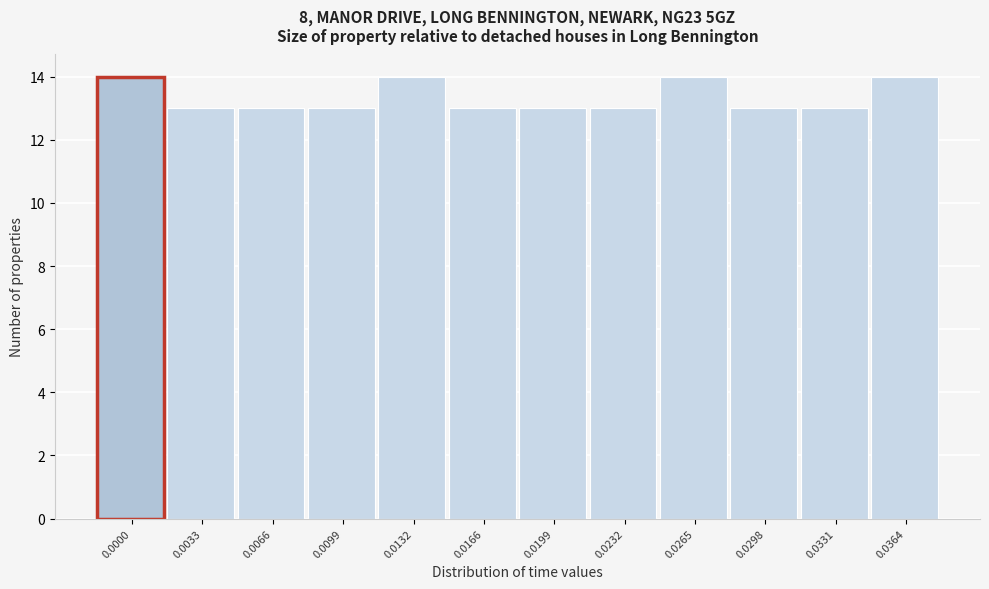

Reading left to right, what are all the values shown in this chart?

0.0000=14	0.0033=13	0.0066=13	0.0099=13	0.0132=14	0.0166=13	0.0199=13	0.0232=13	0.0265=14	0.0298=13	0.0331=13	0.0364=14